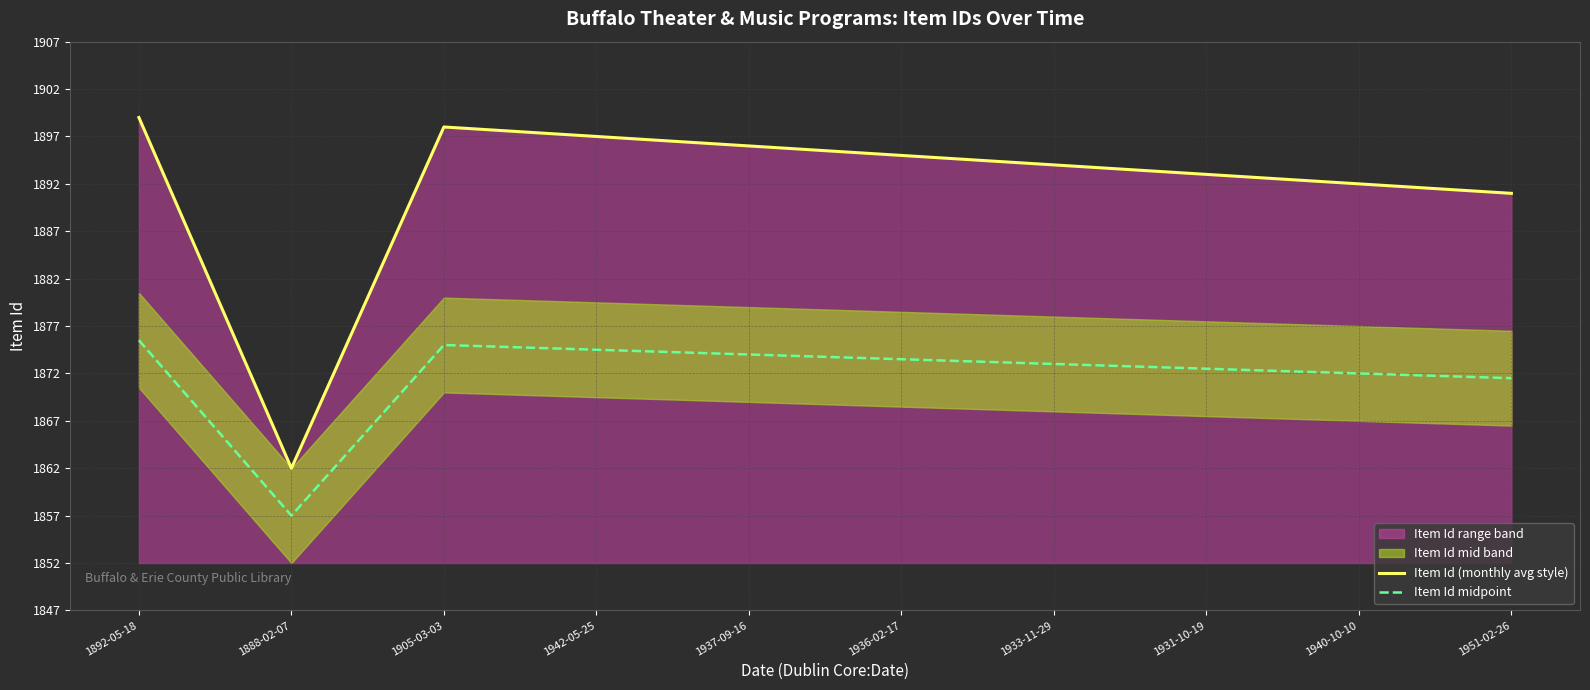

Between 1892-05-18 and 1905-03-03, which is larger?

1892-05-18